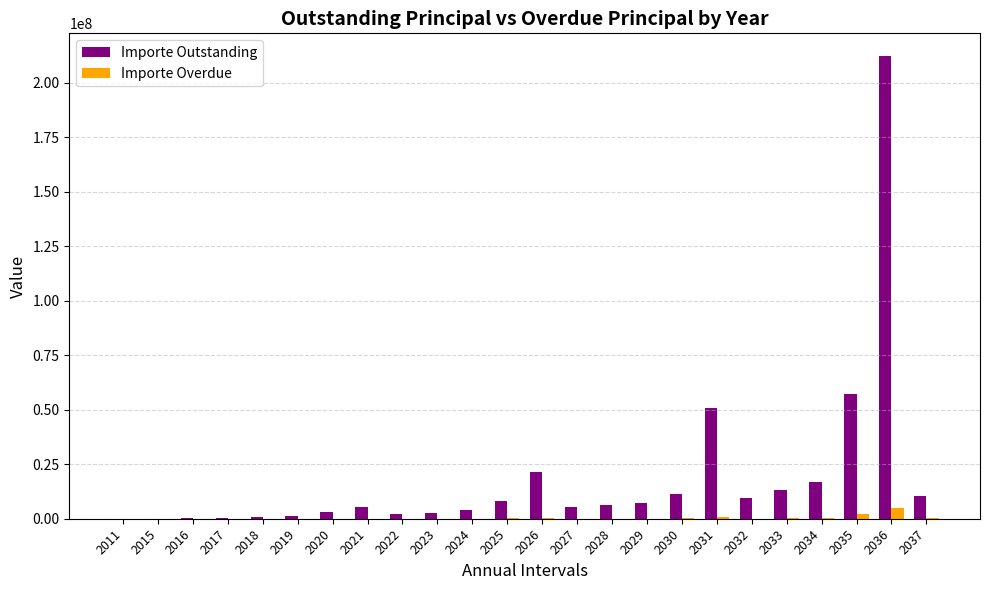

What is the total value across all series at 2019?

1237219.9